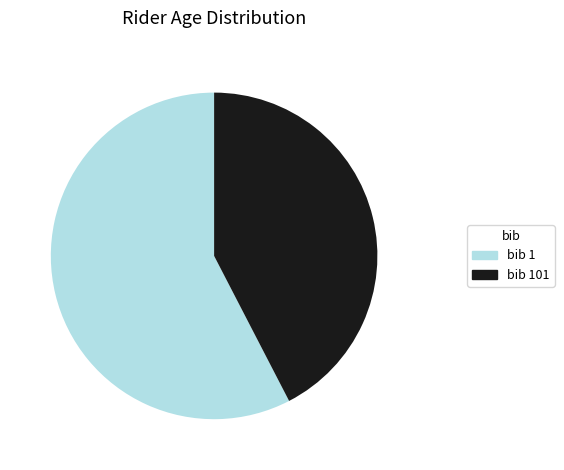

Count the number of slices in the pie.

2